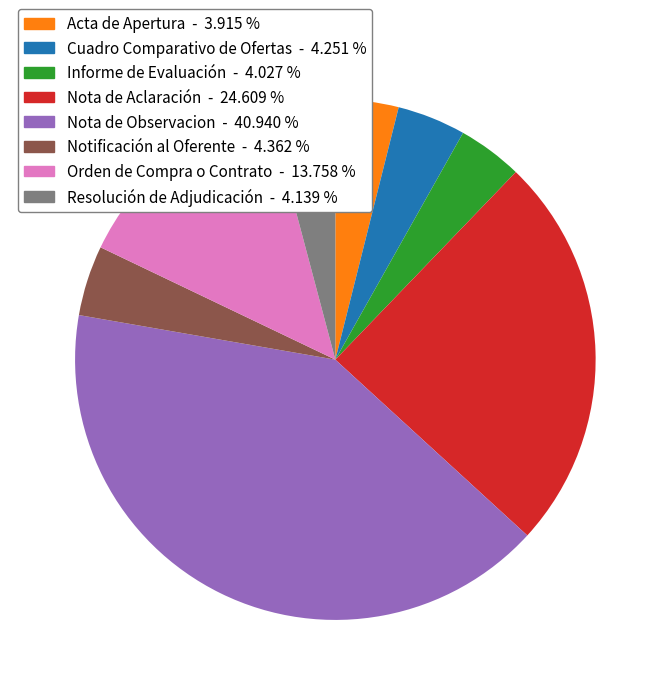

Is the sum of Orden de Compra o Contrato and Nota de Aclaración greater than half?

No